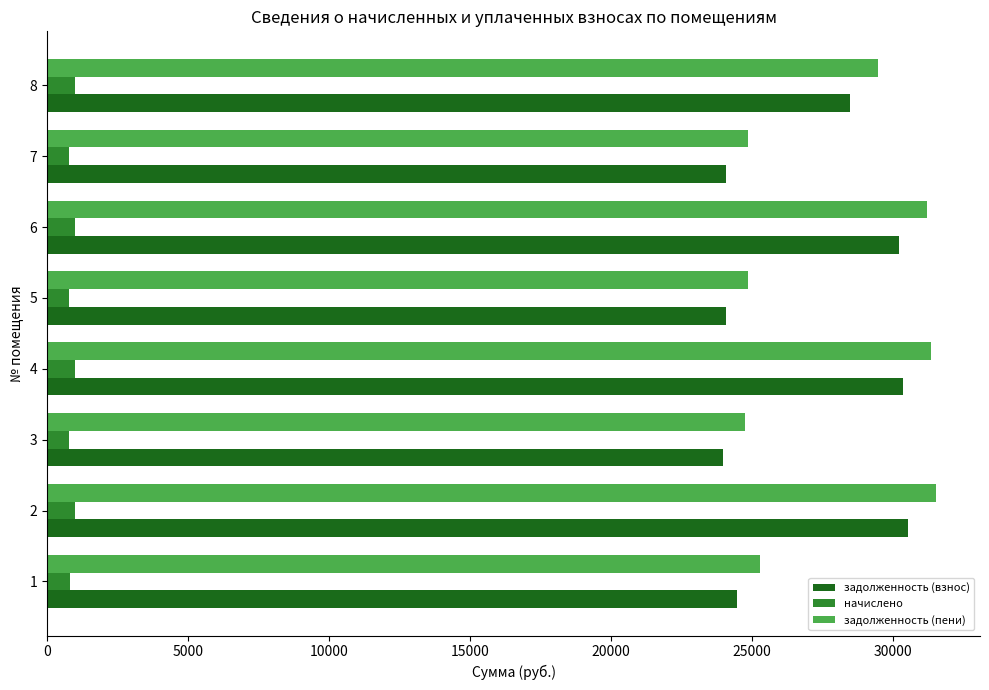

What is the difference between the second highest and minimum values in the задолженность (пени) series?

6596.4